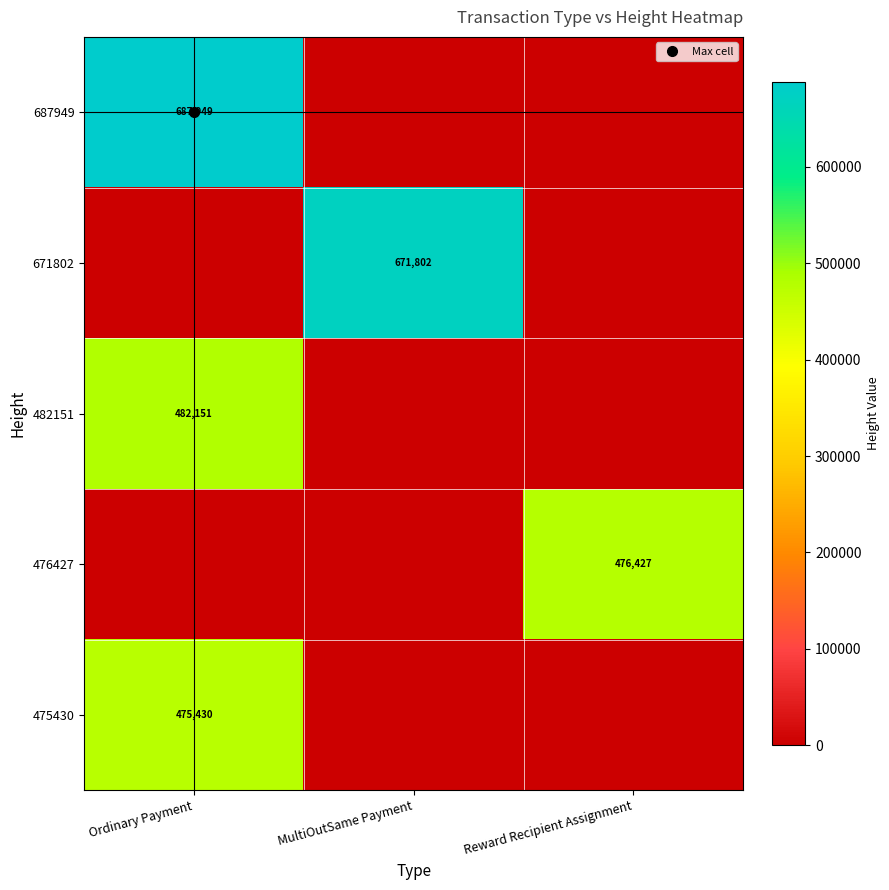

Rank the series by their maximum value, from highest to lowest.

687949, 671802, 482151, 476427, 475430